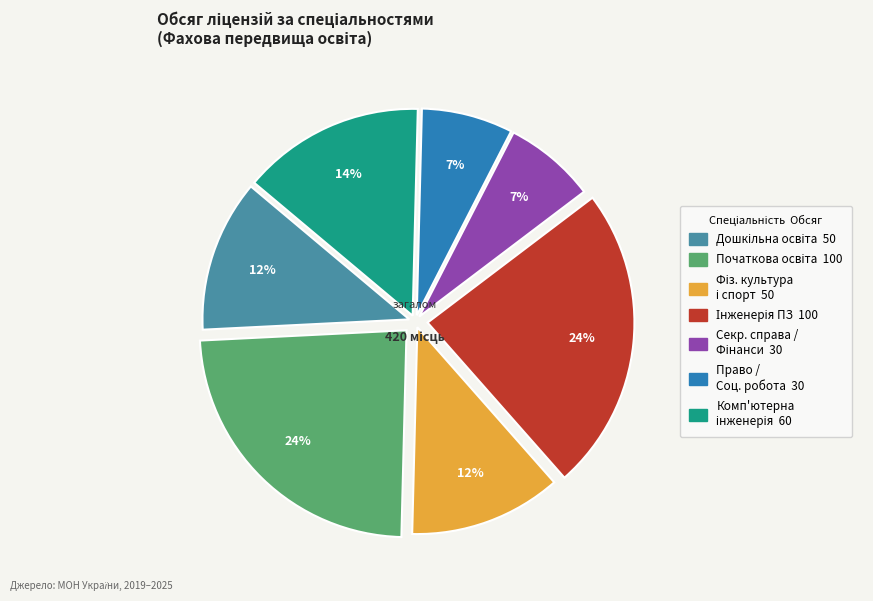

To the nearest percent, what is the average slice percentage?

14%